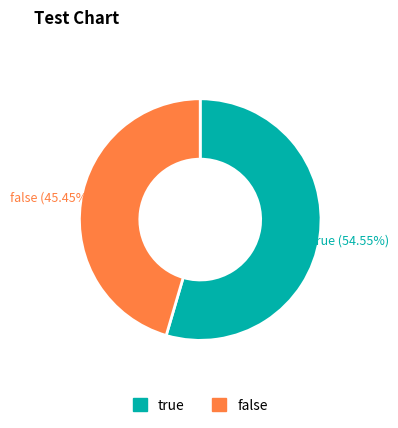

Is there any slice that represents more than half of the pie?

Yes